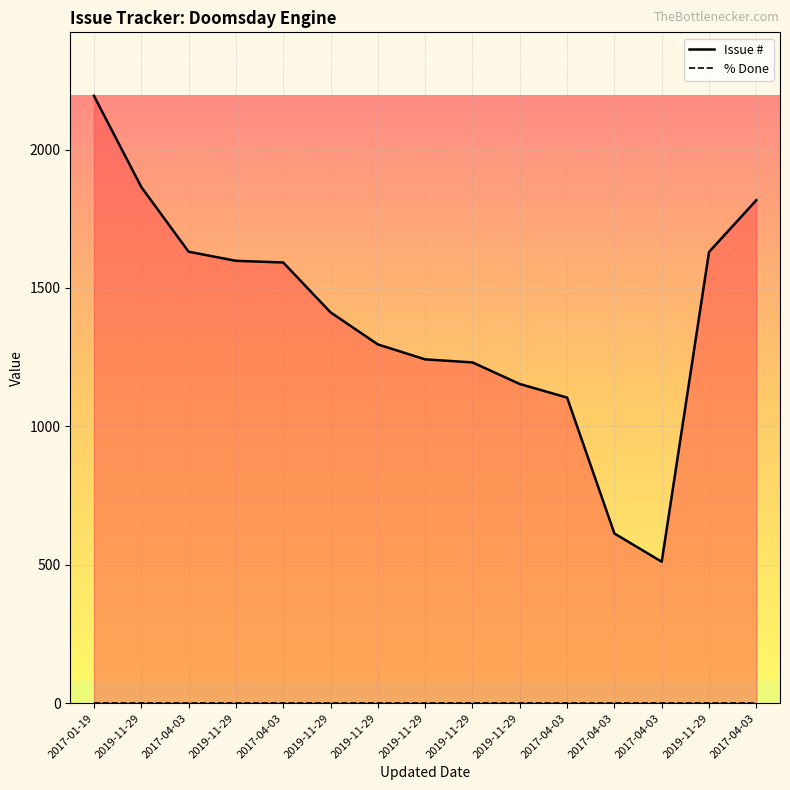

Reading left to right, transcribe all the data shown in this chart.

Issue #: 2194	1865	1631	1598	1592	1412	1296	1242	1231	1153	1104	613	511	1630	1817
% Done: 0	0	0	0	0	0	0	0	0	0	0	0	0	0	0